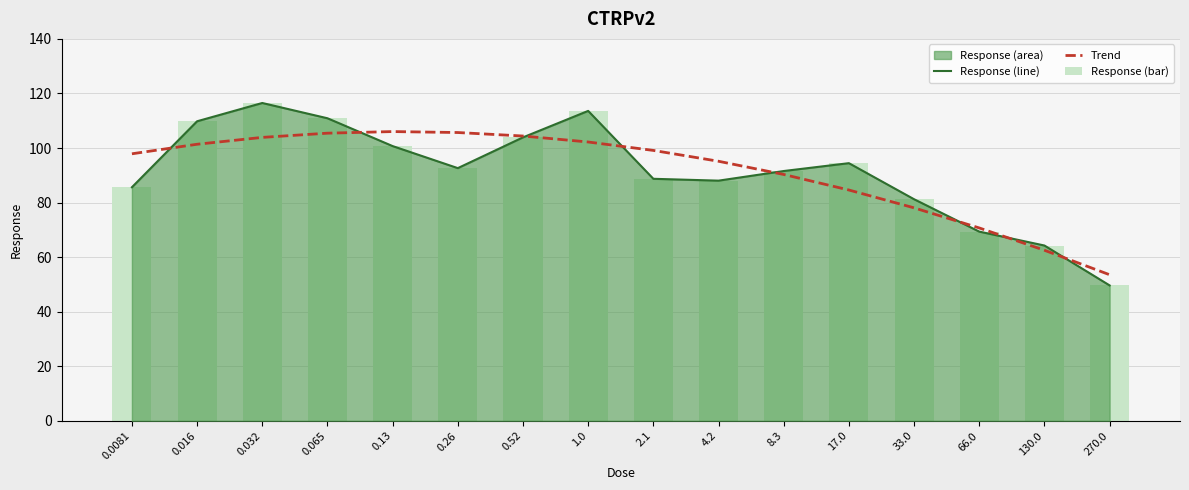

What is the lowest value of the Trend series?

53.5